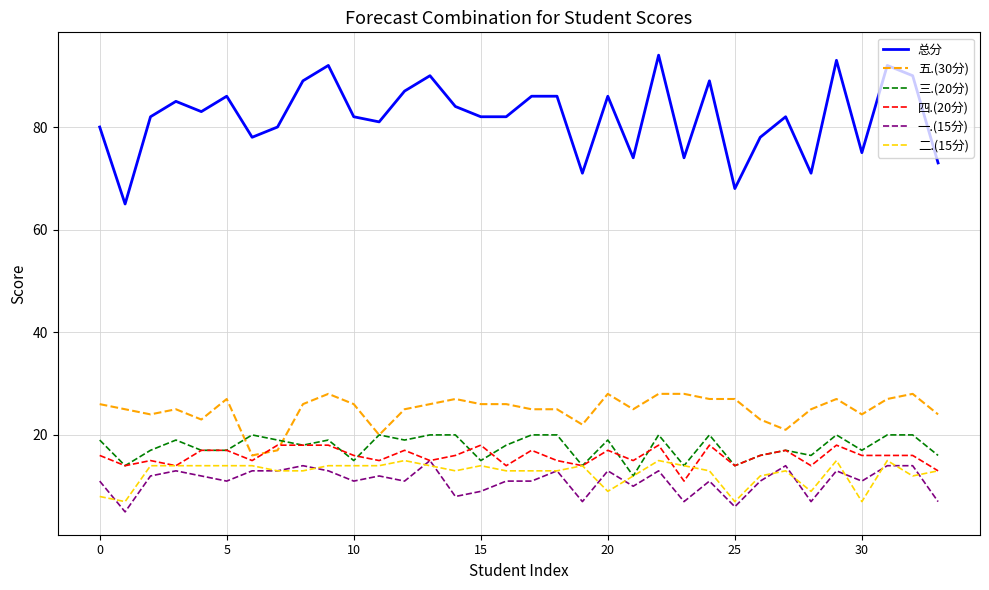

Reading left to right, extract all data points from this chart.

总分: 80	65	82	85	83	86	78	80	89	92	82	81	87	90	84	82	82	86	86	71	86	74	94	74	89	68	78	82	71	93	75	92	90	73
五.(30分): 26	25	24	25	23	27	16	17	26	28	26	20	25	26	27	26	26	25	25	22	28	25	28	28	27	27	23	21	25	27	24	27	28	24
三.(20分): 19	14	17	19	17	17	20	19	18	19	15	20	19	20	20	15	18	20	20	14	19	12	20	14	20	14	16	17	16	20	17	20	20	16
四.(20分): 16	14	15	14	17	17	15	18	18	18	16	15	17	15	16	18	14	17	15	14	17	15	18	11	18	14	16	17	14	18	16	16	16	13
一.(15分): 11	5	12	13	12	11	13	13	14	13	11	12	11	15	8	9	11	11	13	7	13	10	13	7	11	6	11	14	7	13	11	14	14	7
二.(15分): 8	7	14	14	14	14	14	13	13	14	14	14	15	14	13	14	13	13	13	14	9	12	15	14	13	7	12	13	9	15	7	15	12	13